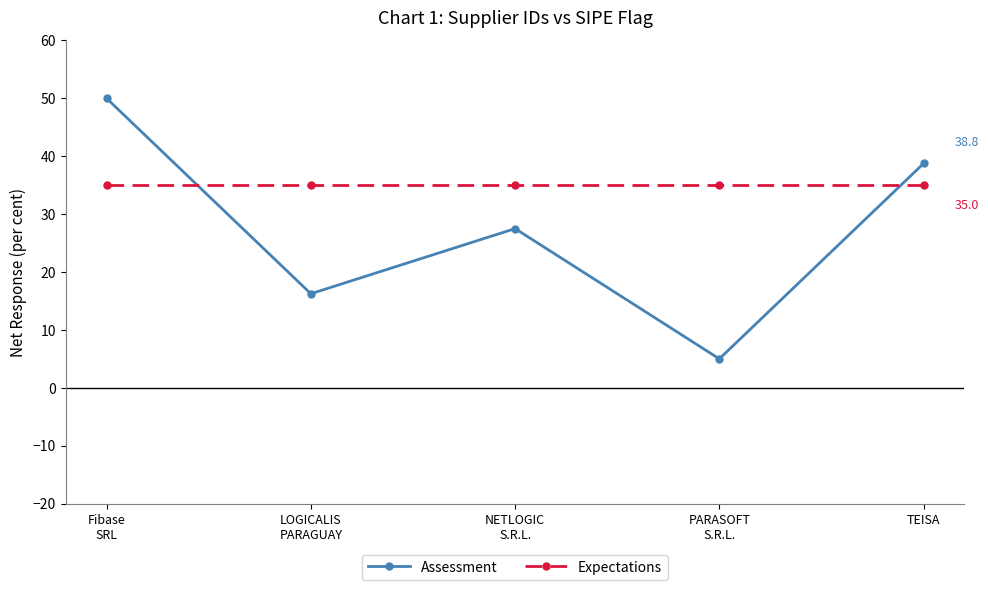

After their last crossing, which series has the higher values: Assessment or Expectations?

Assessment